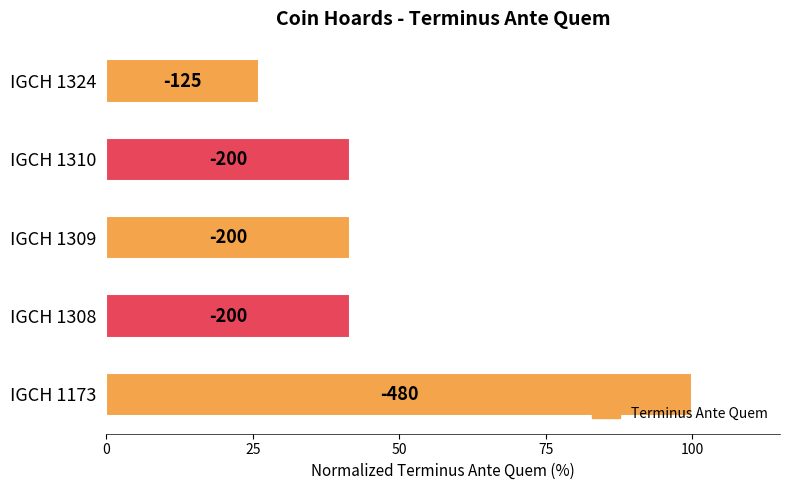

What is the sum of all values?

251.0